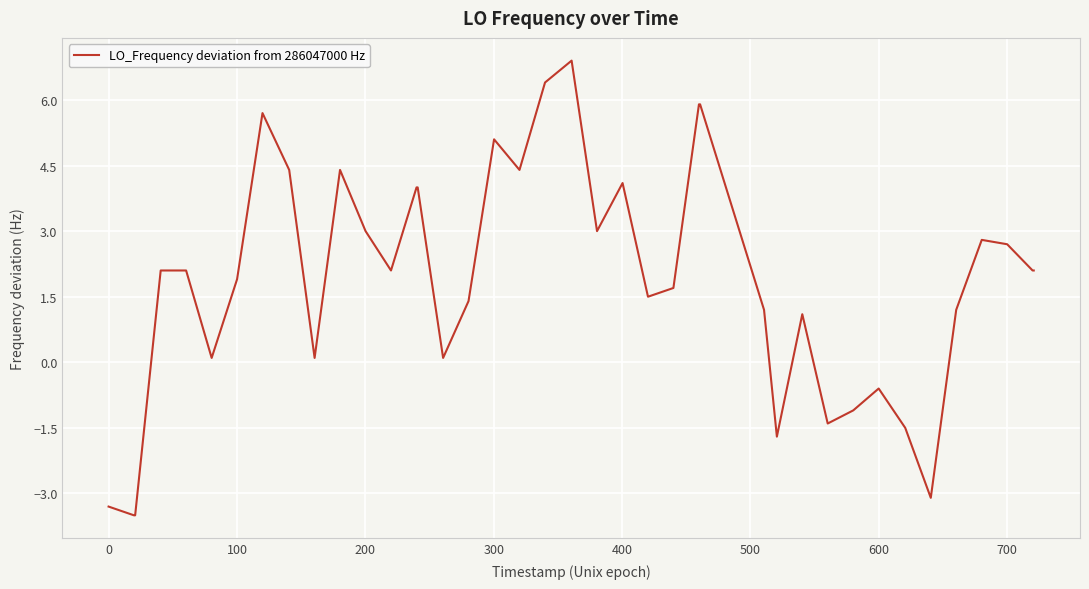

Does the chart have visible grid lines?

Yes